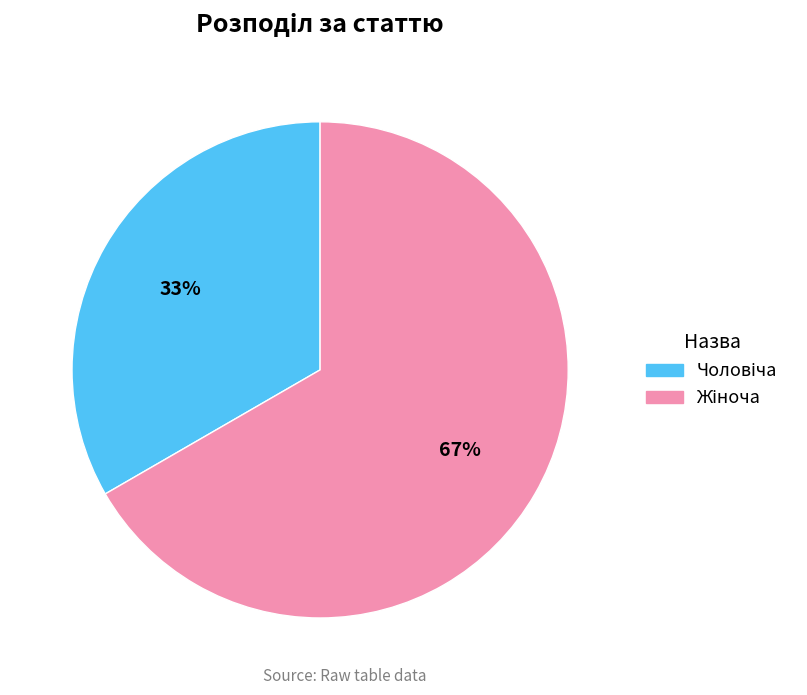

To the nearest percent, what is the average slice percentage?

50%